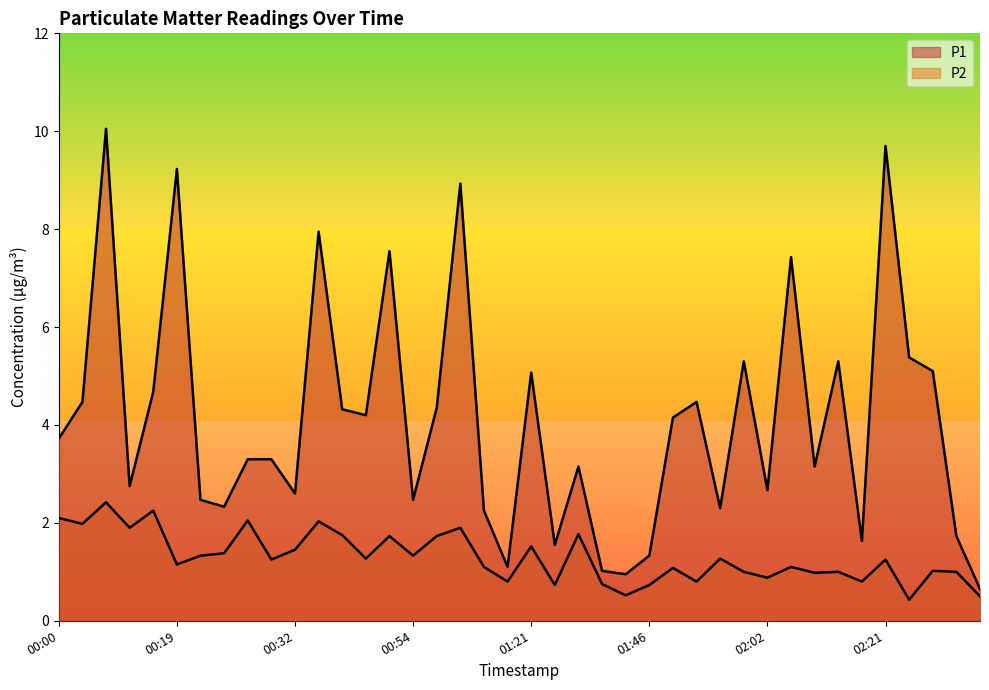

Reading left to right, what are all the values shown in this chart?

P1: 3.7	4.5	10.1	2.8	4.7	9.2	2.5	2.3	3.3	3.3	2.6	8.0	4.3	4.2	7.5	2.5	4.3	8.9	2.2	1.1	5.1	1.6	3.1	1.0	0.9	1.3	4.2	4.5	2.3	5.3	2.7	7.4	3.1	5.3	1.6	9.7	5.4	5.1	1.7	0.7
P2: 2.1	2.0	2.4	1.9	2.2	1.1	1.3	1.4	2.0	1.2	1.4	2.0	1.8	1.3	1.7	1.3	1.7	1.9	1.1	0.8	1.5	0.7	1.8	0.8	0.5	0.7	1.1	0.8	1.3	1.0	0.9	1.1	1.0	1.0	0.8	1.2	0.4	1.0	1.0	0.5